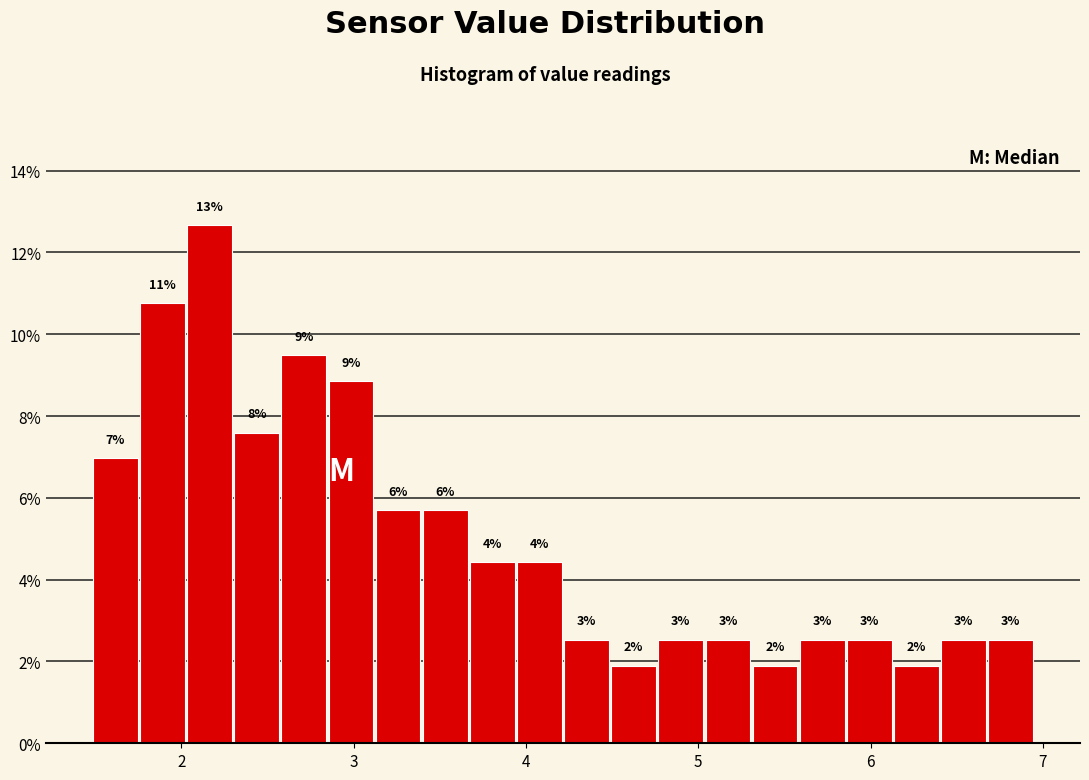

Around what value on the x-axis is the tallest bar? Give the approximate position of its centre, as read against the axis.

2.2